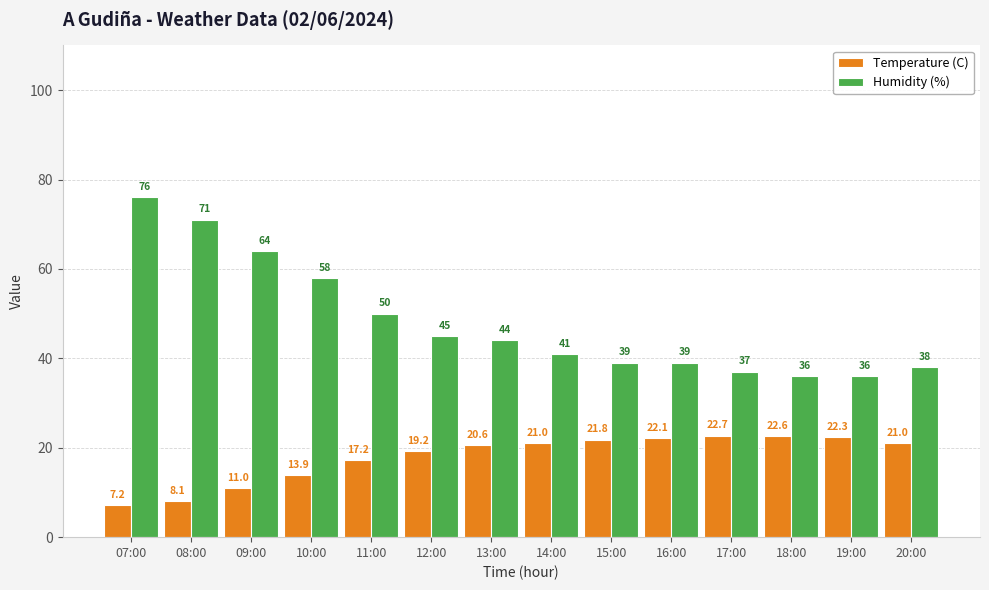

At 10:00, list the series in order from largest to smallest.

Humidity (%), Temperature (C)